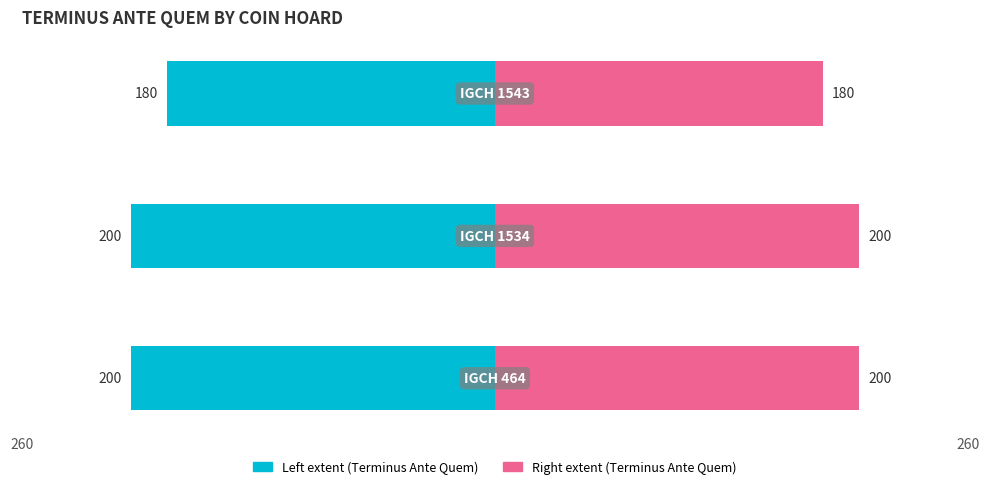

Which series has the largest range (max minus min)?

Terminus Ante Quem (left)